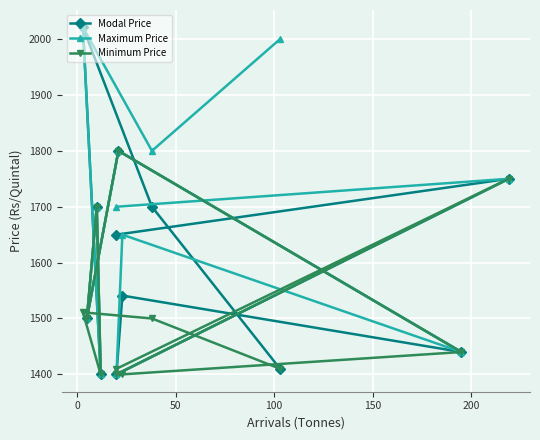

Count the number of categories in the chart.

12